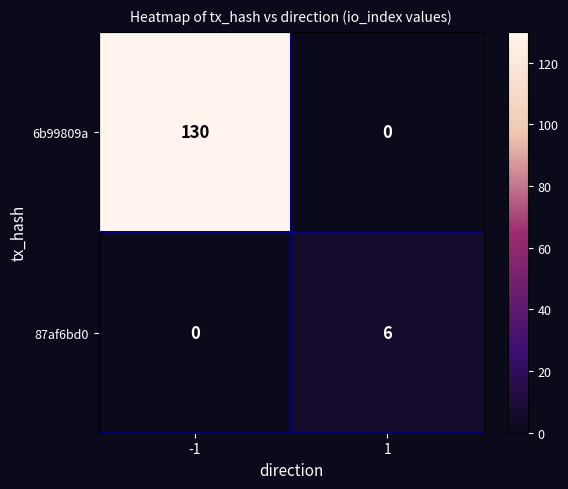

Rank the series by their maximum value, from lowest to highest.

87af6bd0, 6b99809a